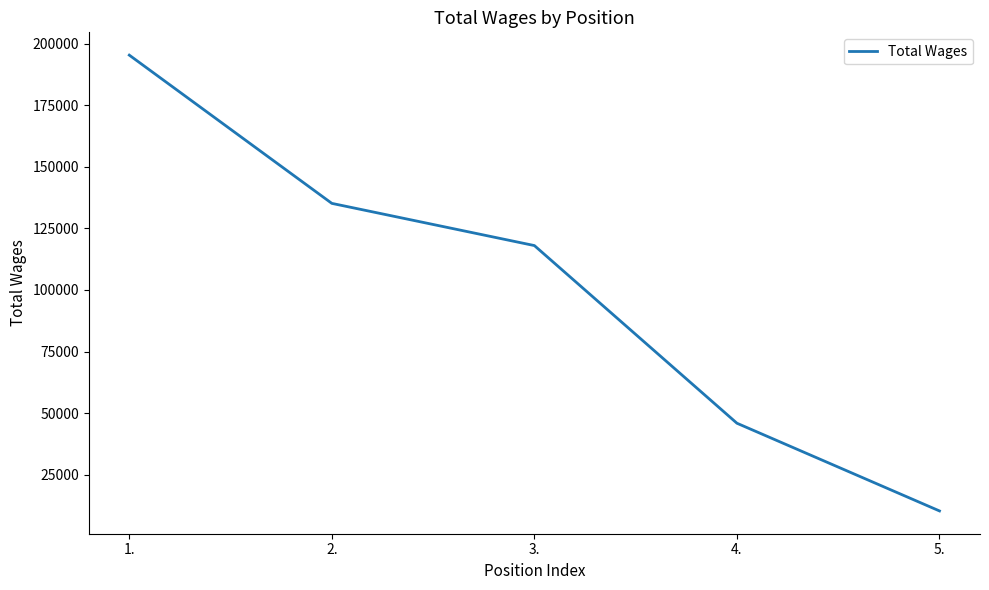

Count the number of categories in the chart.

5